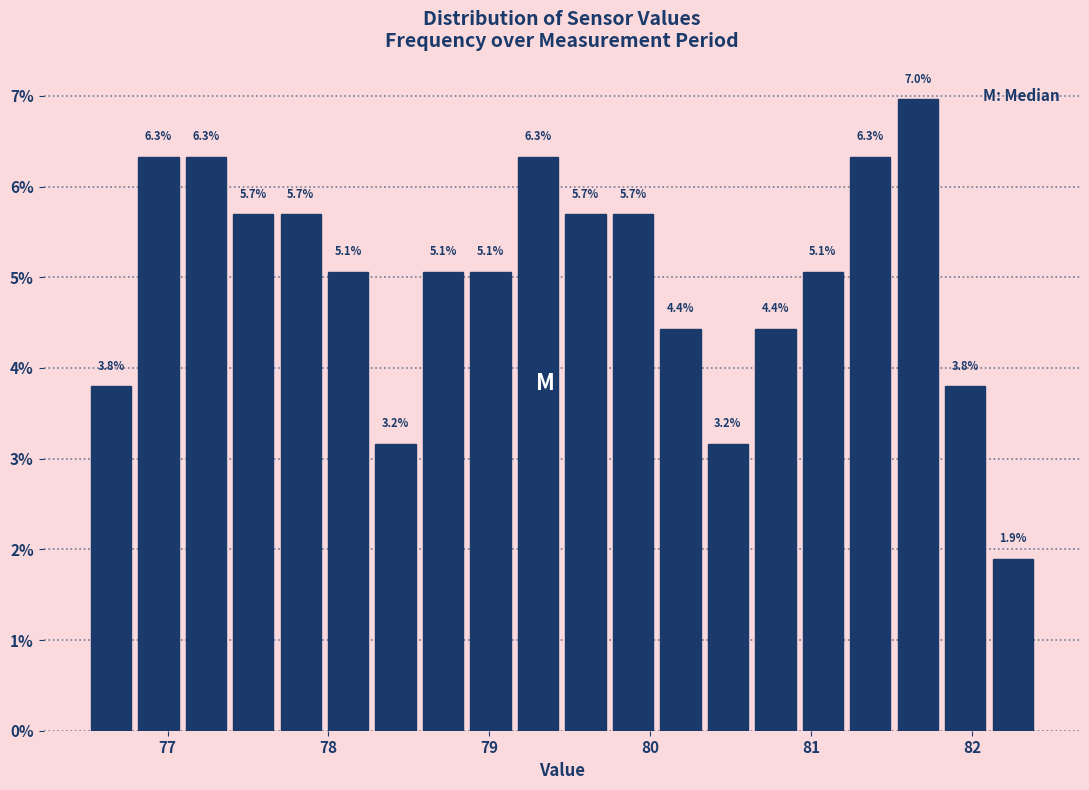

Read against the x-axis, roughly where is the centre of the tallest bar?

81.7